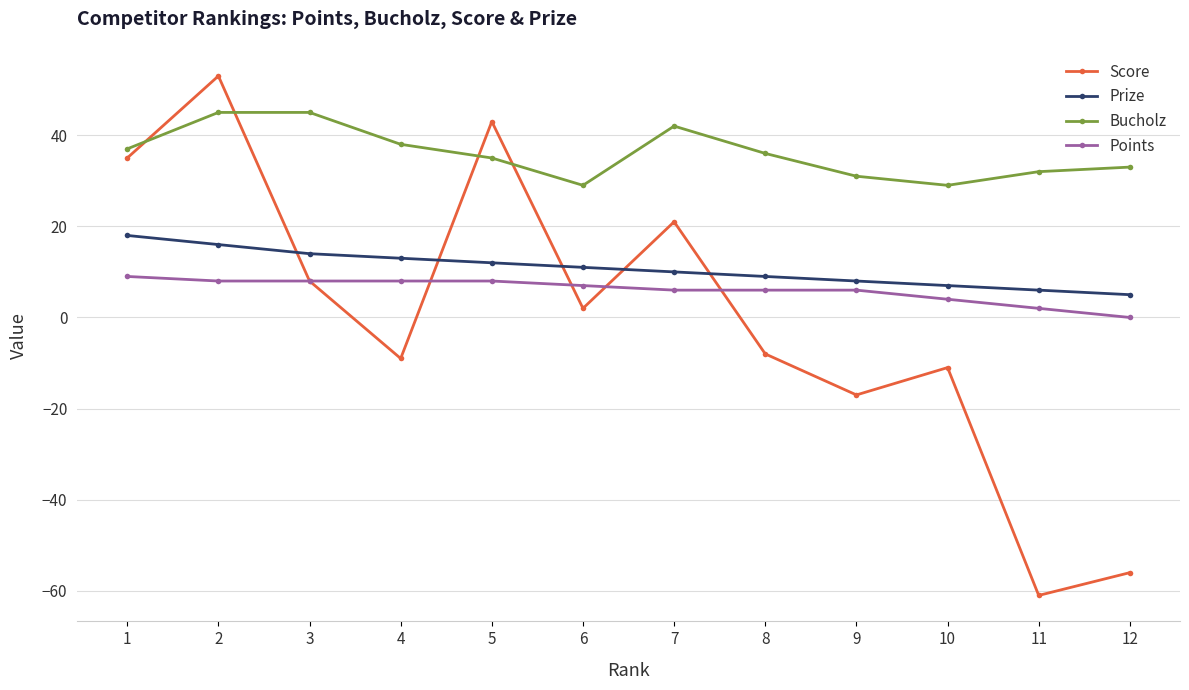

Which series changed the most between 1 and 4?

Score